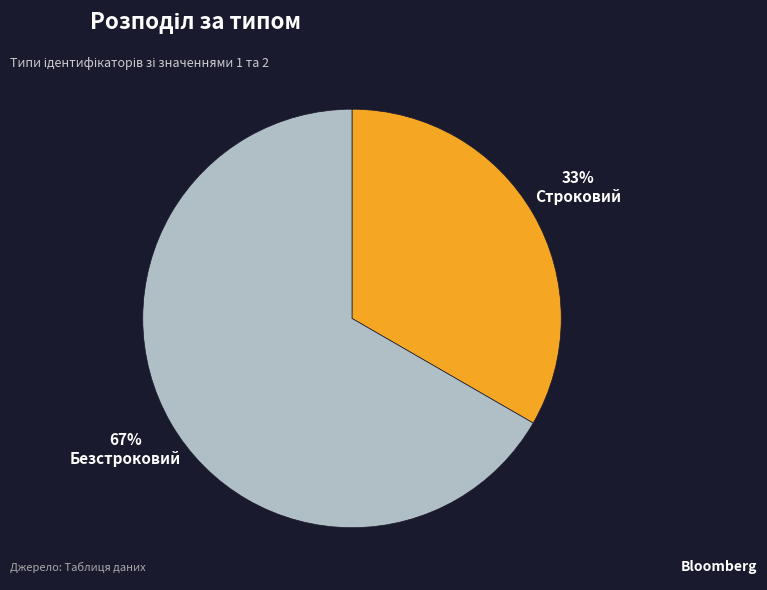

Is there a majority slice in this chart?

Yes